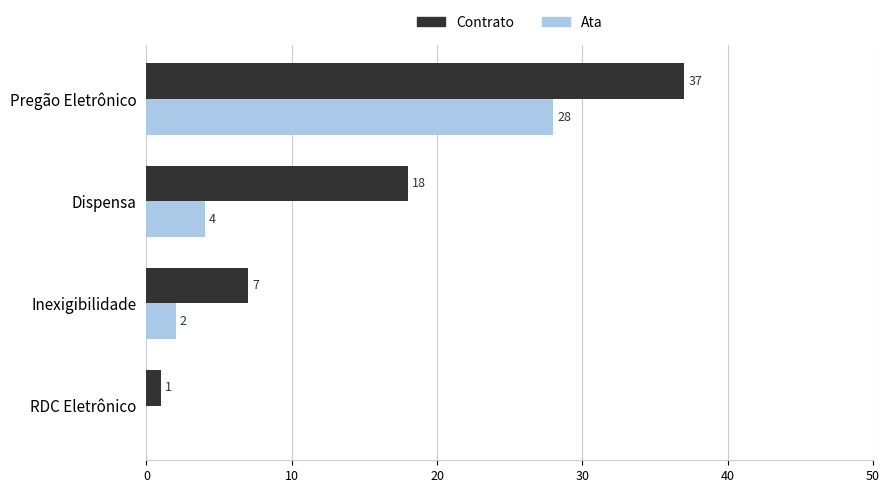

Which series has the largest total across all categories?

Contrato